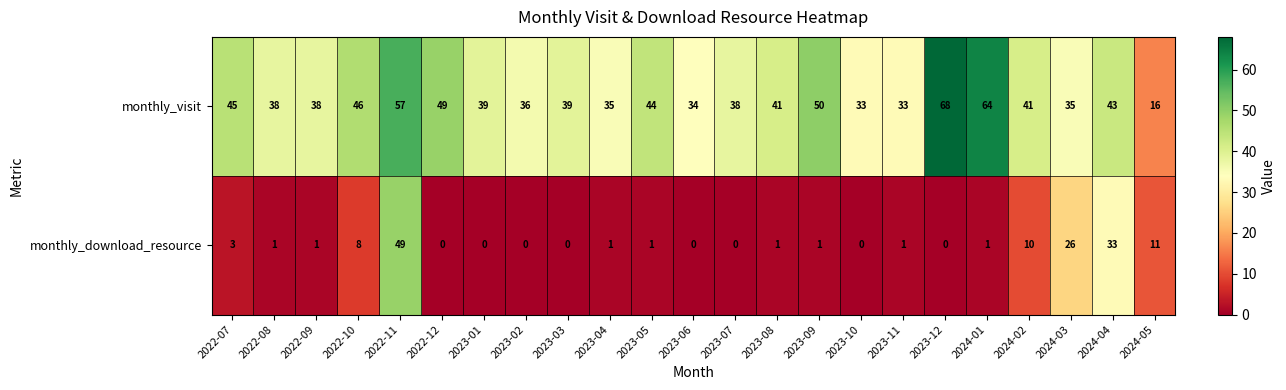

What is the sum of the monthly_download_resource values at 2022-11 and 2023-11?

50